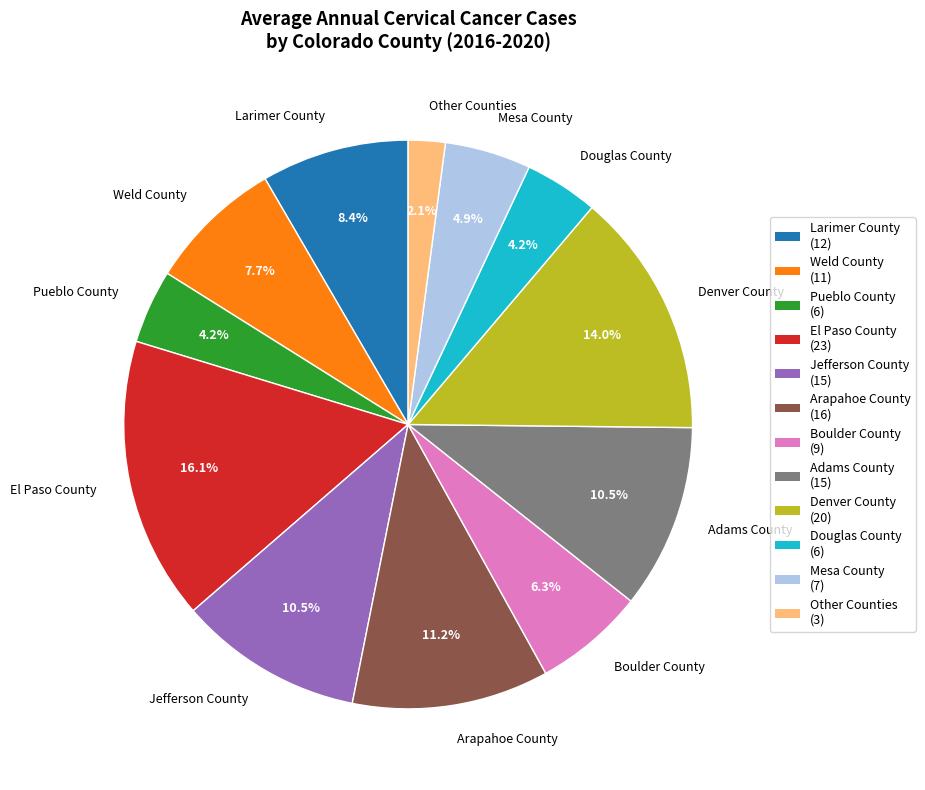

Which has a higher value, Douglas County or Adams County?

Adams County